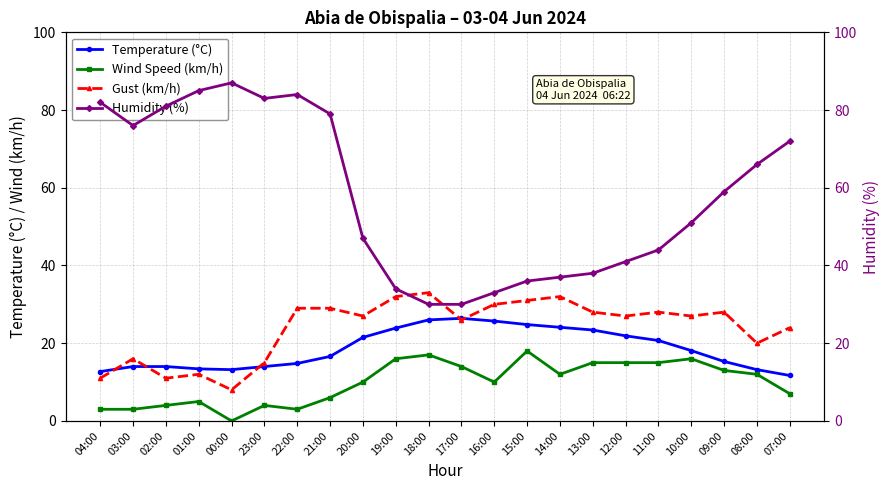

How many values in the Temperature (°C) series are below 18?

11